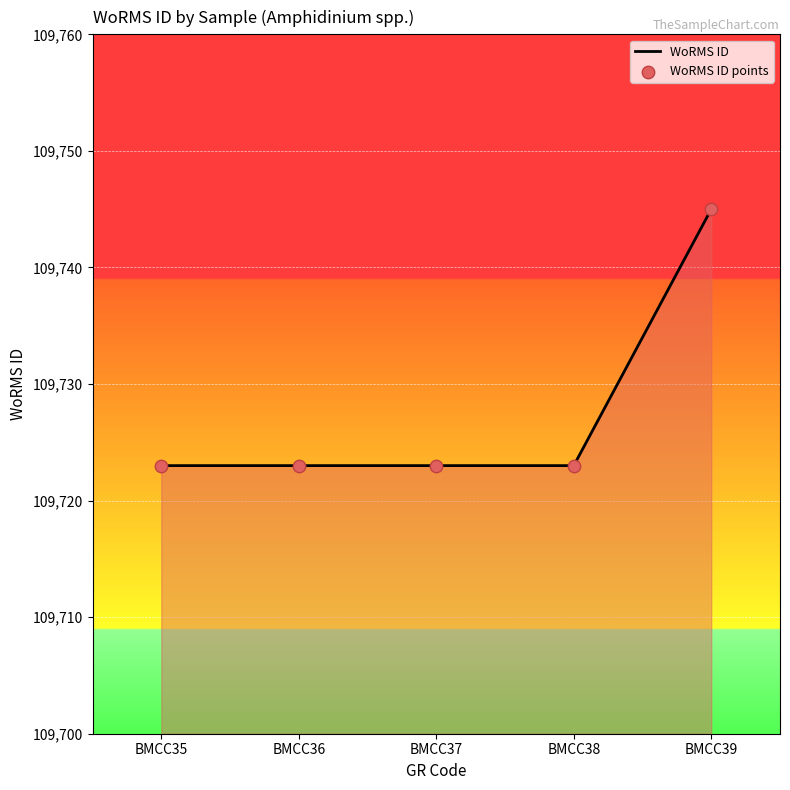

The chart shows a value of 33887 at BMCC37. True or false?

False